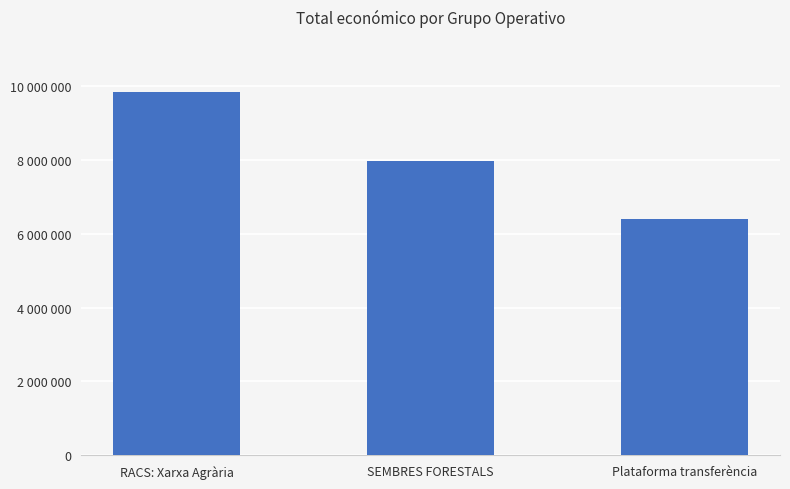

What is the change in value from RACS: Xarxa Agrària to Plataforma transferència?

-3446657